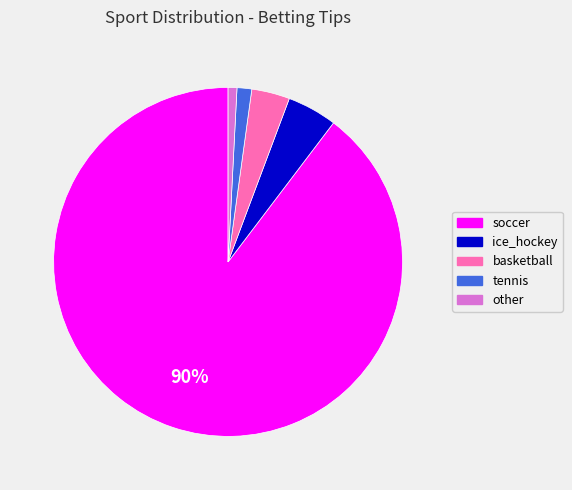

Combined, do tennis and basketball account for over 50%?

No